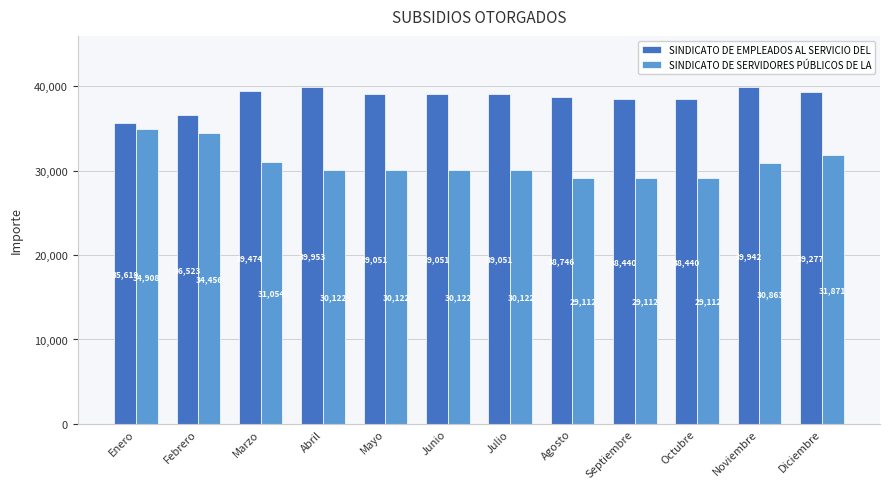

Rank the series at Enero from lowest to highest value.

SINDICATO DE SERVIDORES PÚBLICOS DE LA, SINDICATO DE EMPLEADOS AL SERVICIO DEL